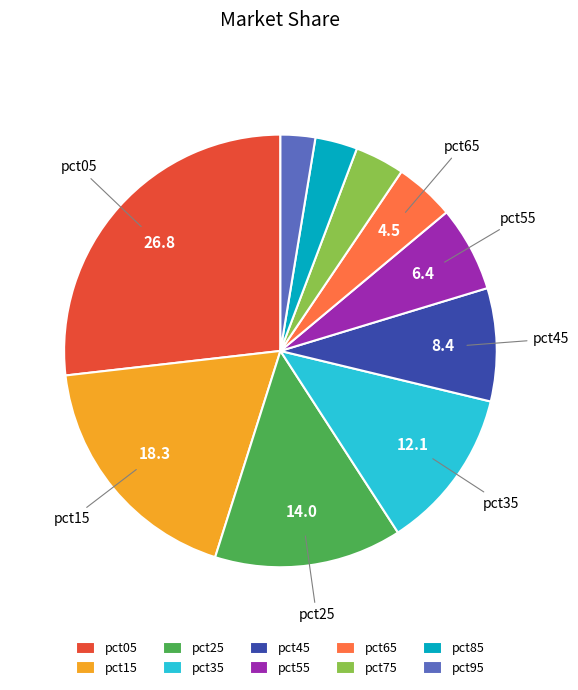

Is the sum of pct45 and pct25 greater than half?

No